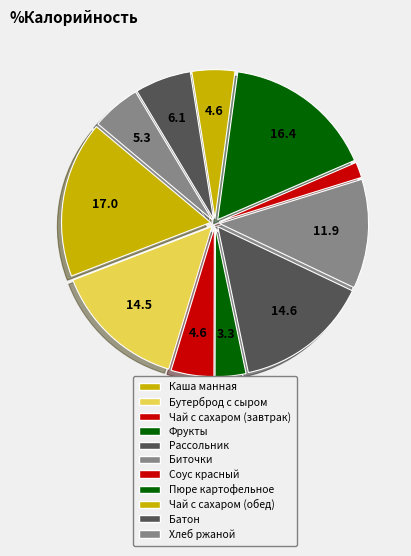

How many segments does this pie chart have?

11